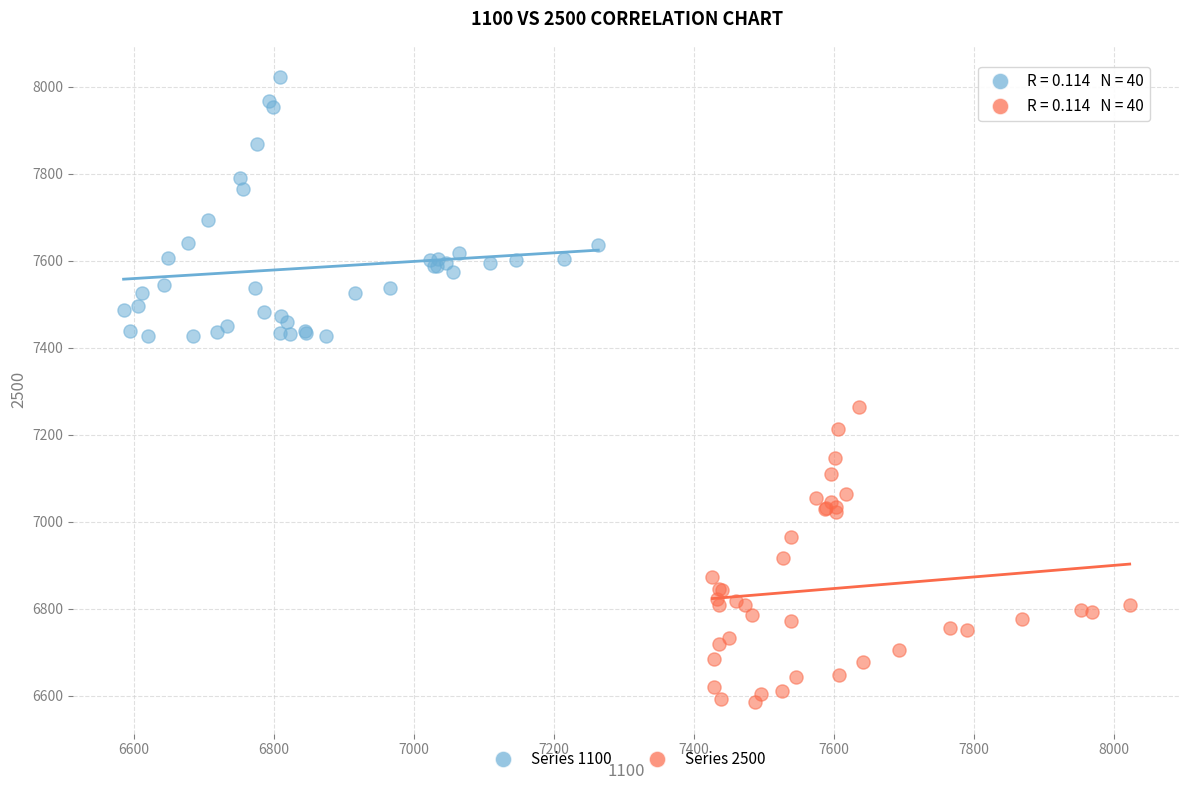

Which series contains the lowest Y value?

Series 2500